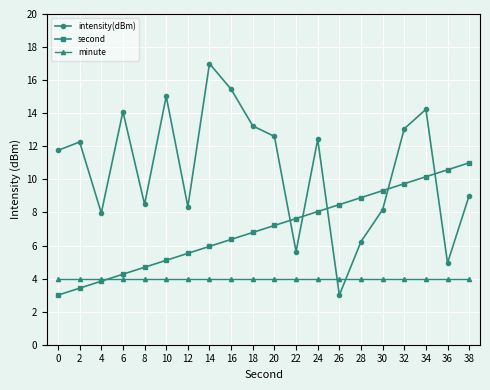

List the series in order of their overall mean, highest first.

intensity(dBm), second, minute